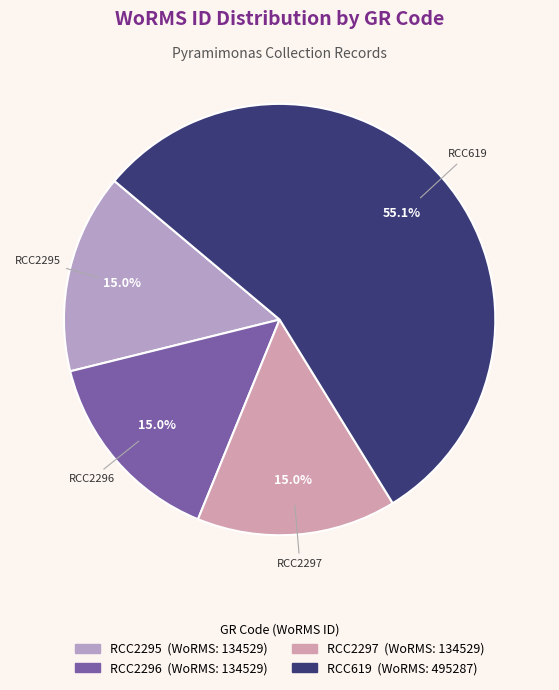

To the nearest percent, what portion does RCC619 represent?

55%